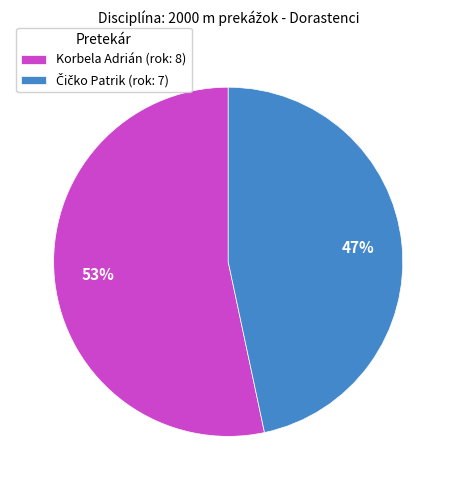

Is it true that Korbela Adrián (rok: 8) is 46% of the pie?

False